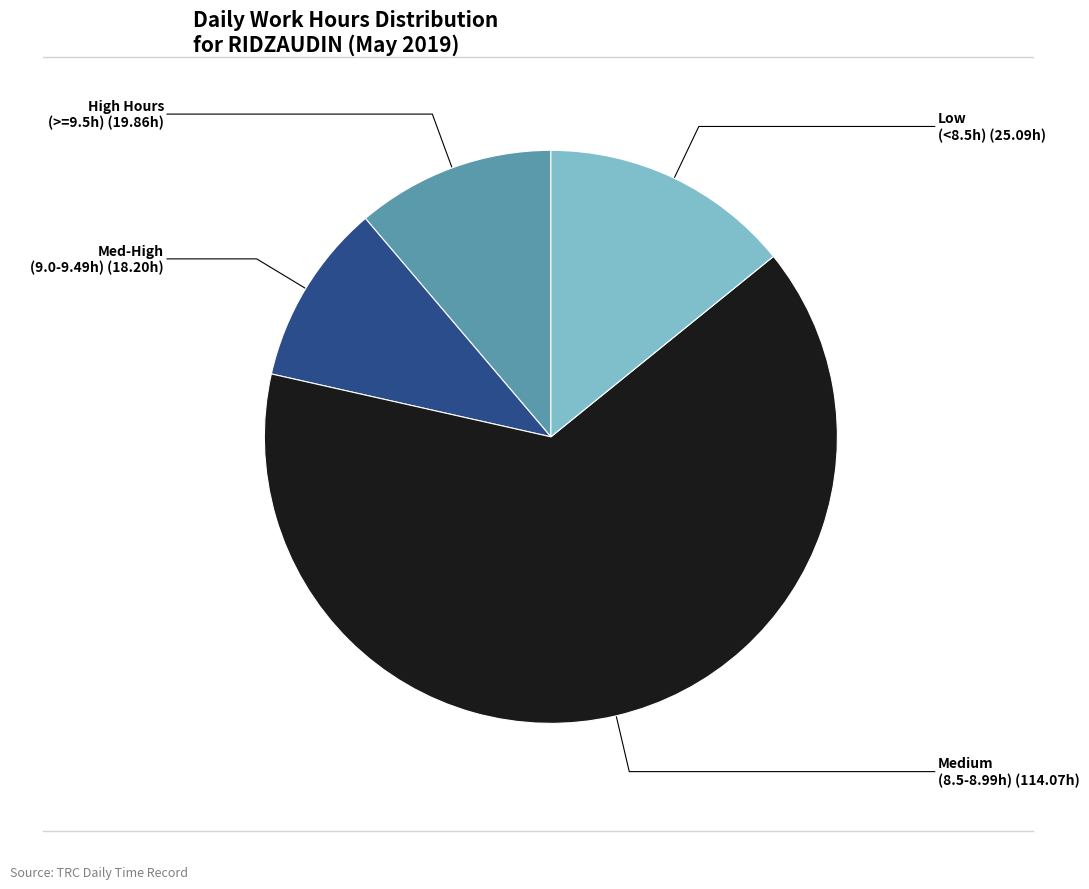

Does any single category account for the majority?

Yes